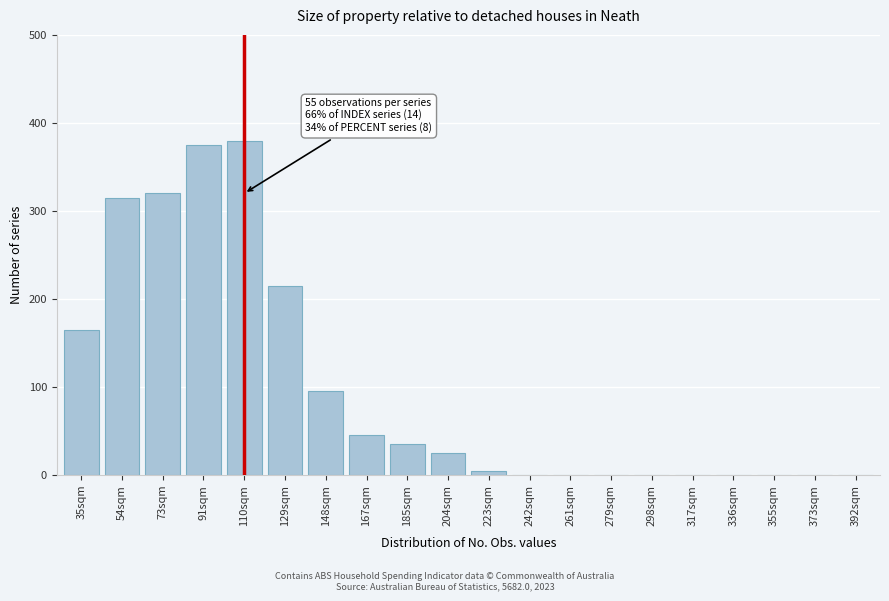

Reading right to left, list all the values displayed in this chart.

392sqm=0	373sqm=0	355sqm=0	336sqm=0	317sqm=0	298sqm=0	279sqm=0	261sqm=0	242sqm=0	223sqm=5	204sqm=25	185sqm=35	167sqm=45	148sqm=95	129sqm=215	110sqm=380	91sqm=375	73sqm=320	54sqm=315	35sqm=165